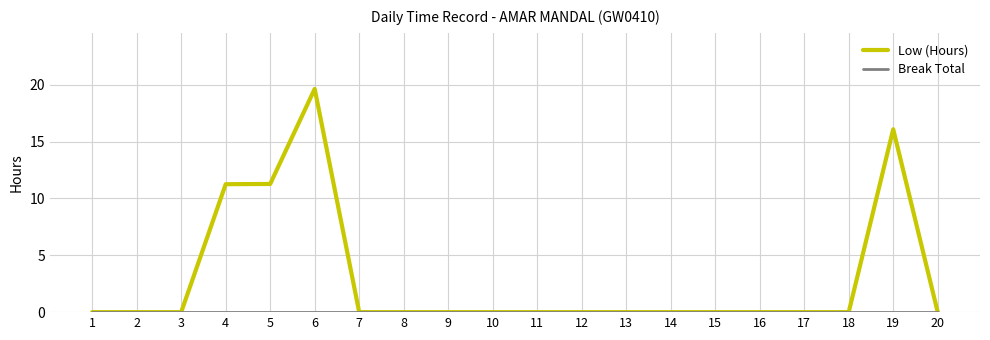

What is the greatest value displayed?

19.6